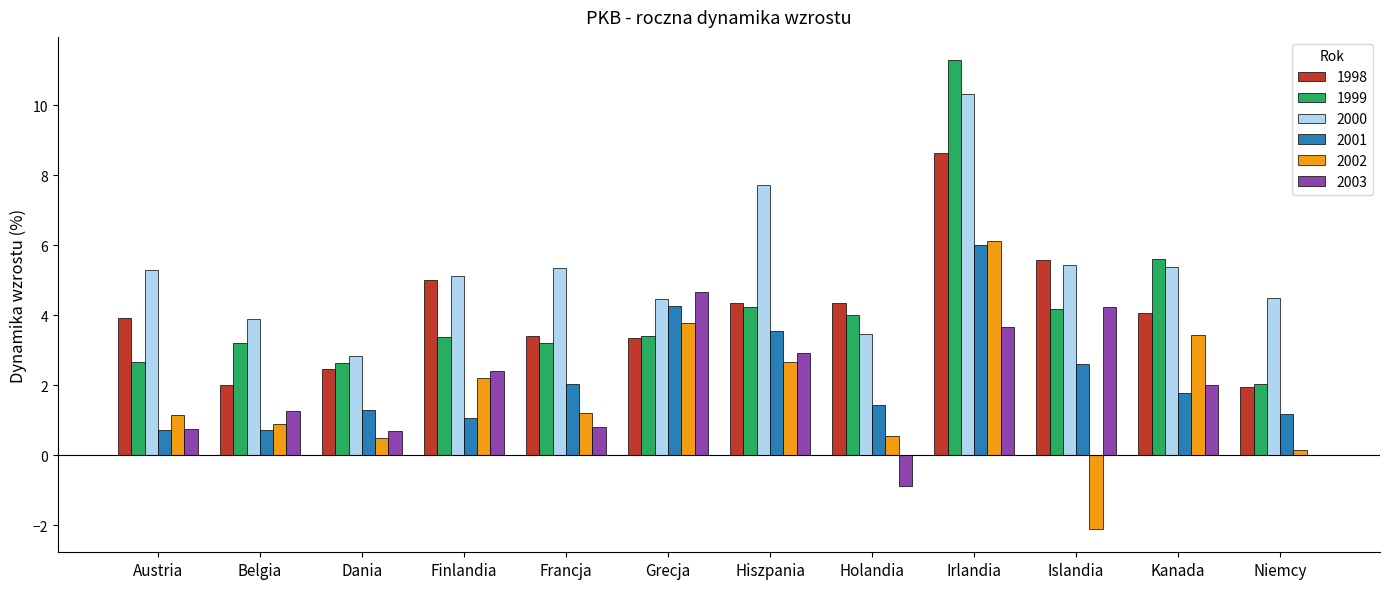

Which series has the largest total across all categories?

2000